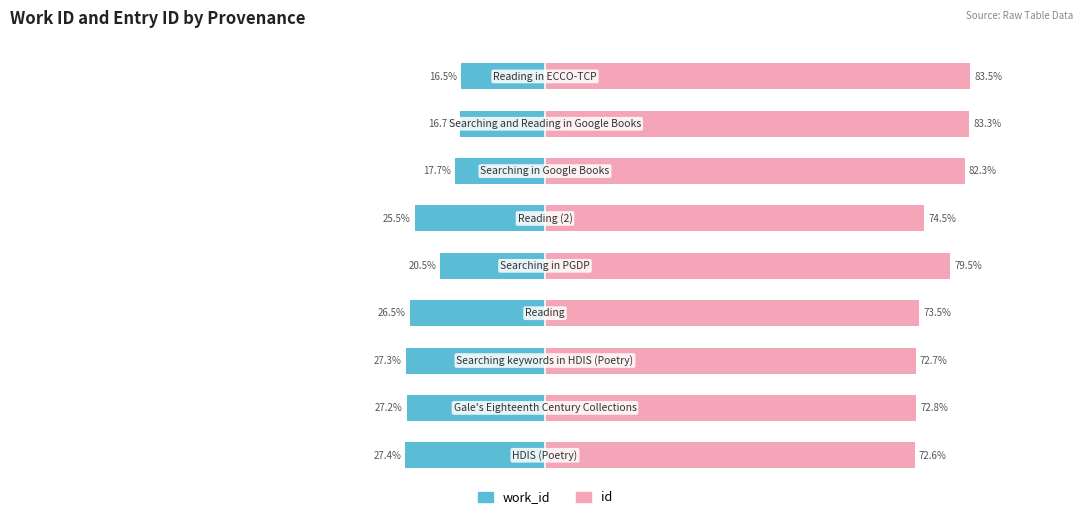

Which series has the largest total across all categories?

id